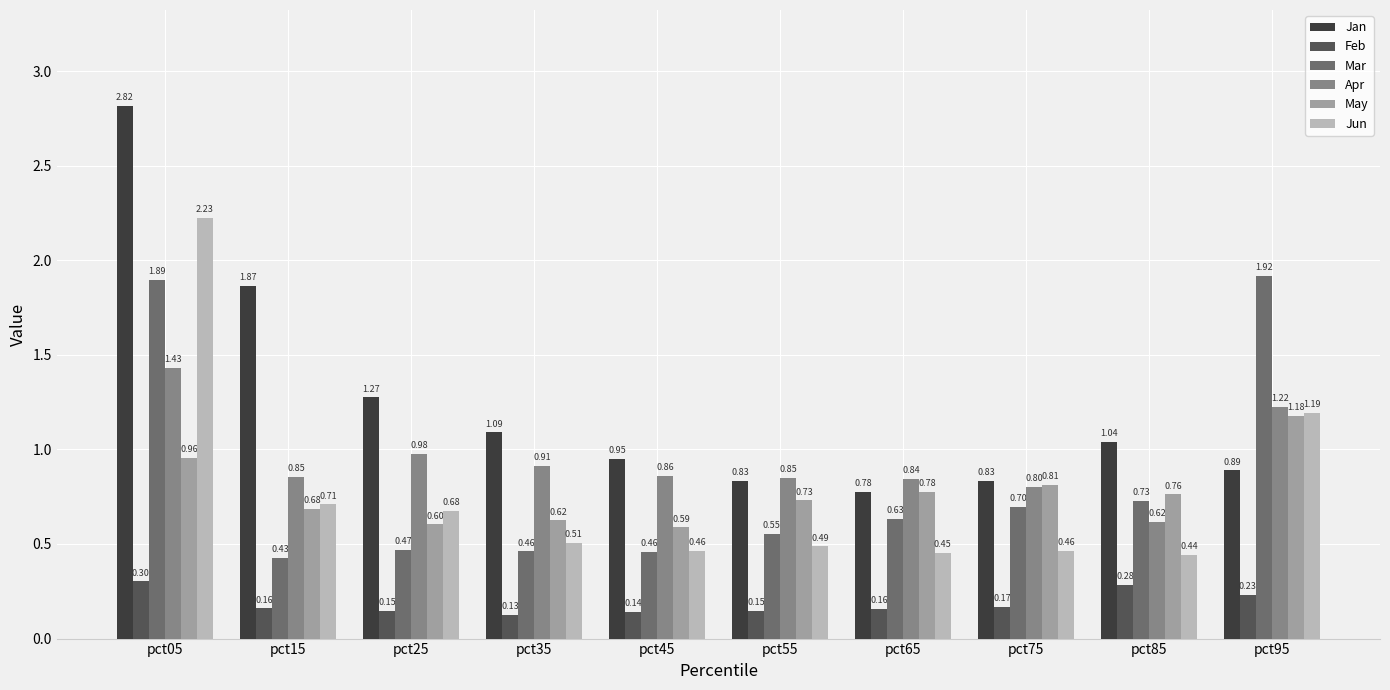

The Mar series shows 1.9 at pct95. True or false?

True